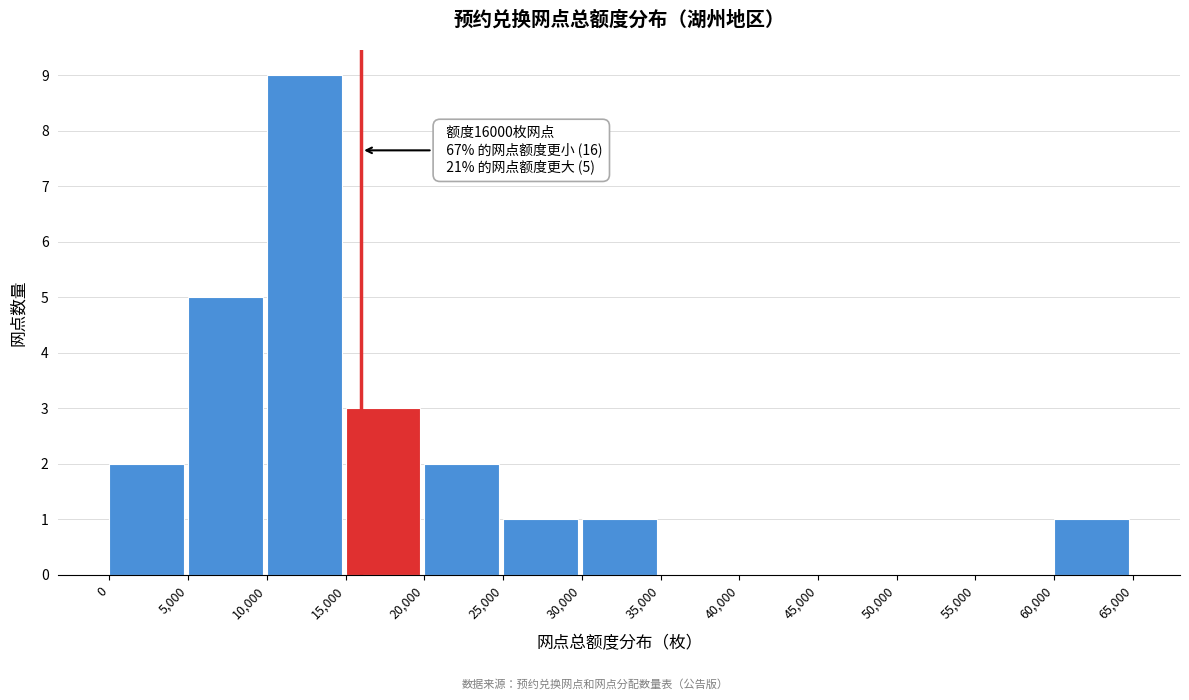

Which range on the x-axis has the tallest bar?

10,000 to 15,000